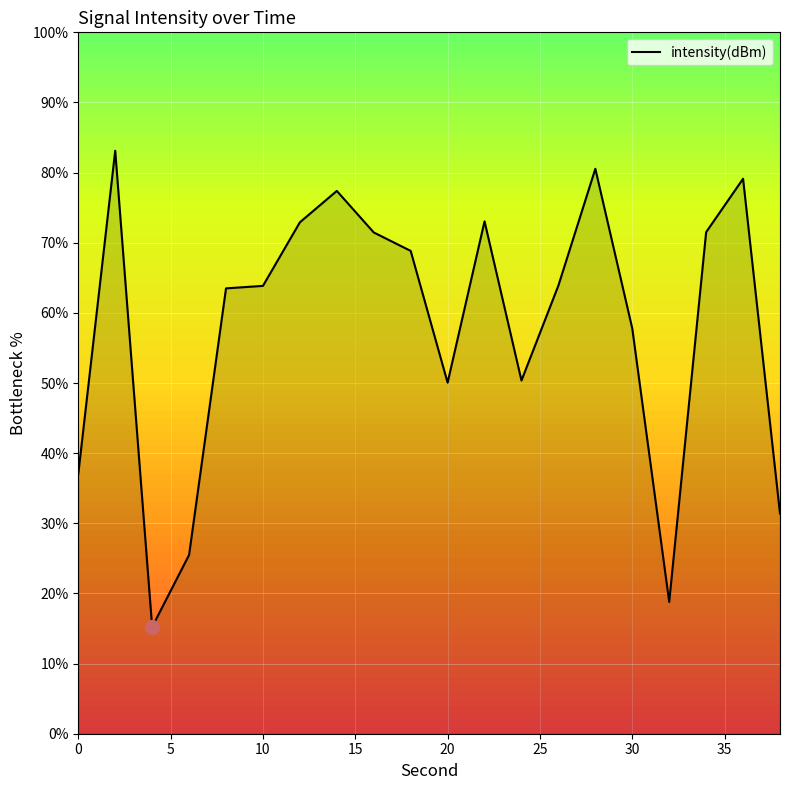

What is the maximum value shown in the chart?

83.1